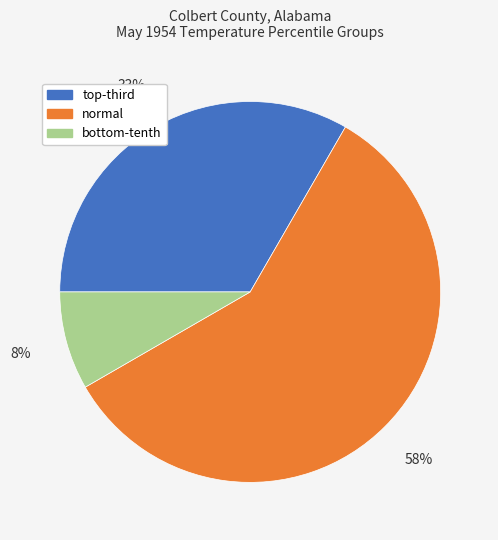

To the nearest percent, what is the average slice percentage?

33%